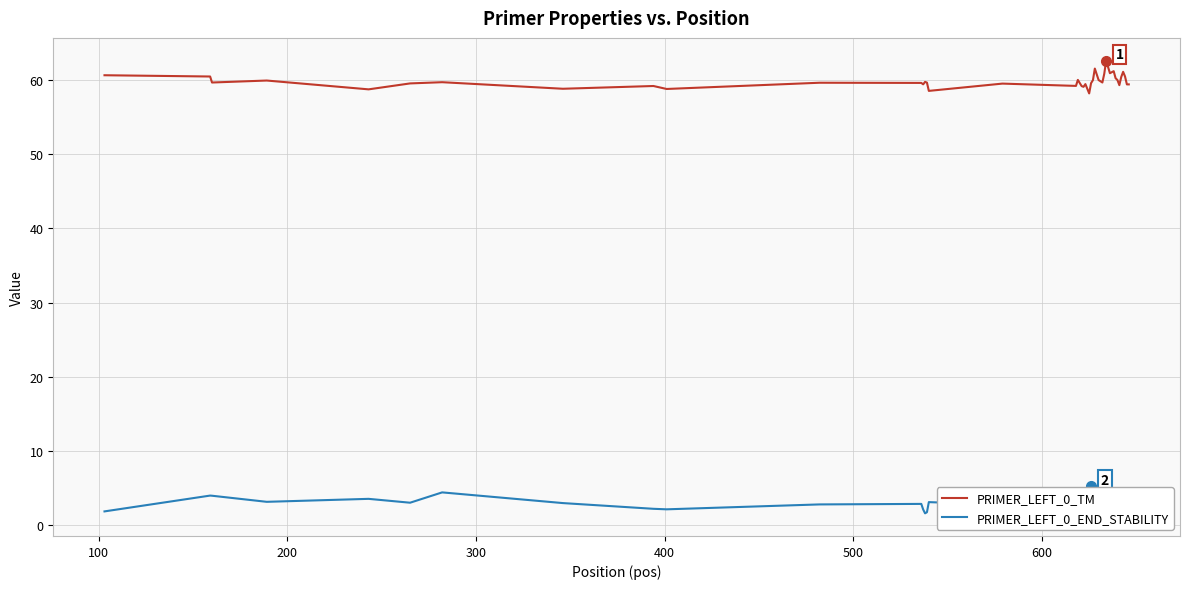

What is the greatest value displayed?

62.6